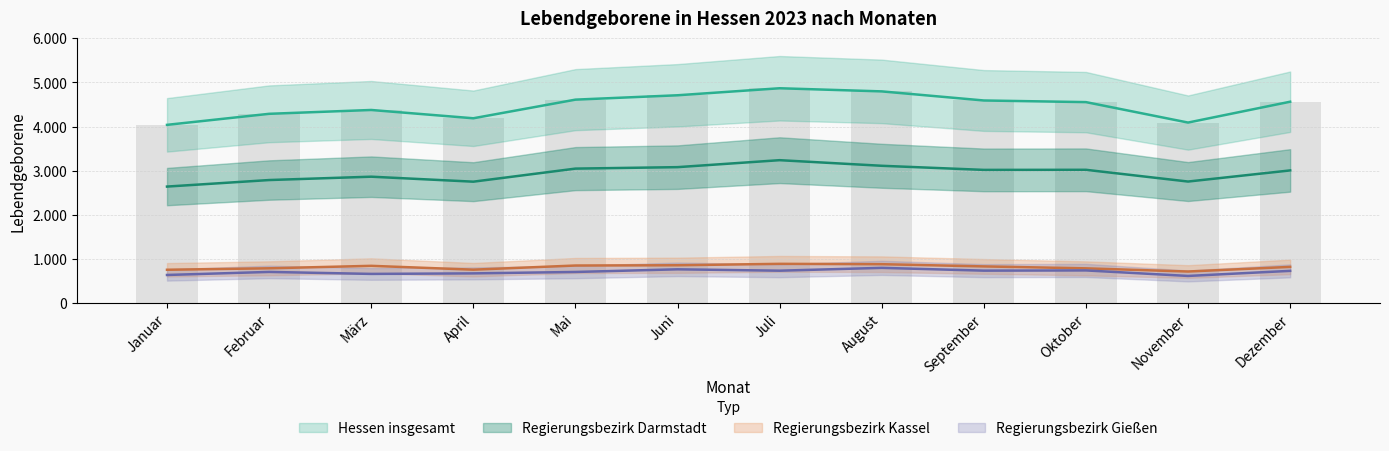

What is the label of the 4th bar from the left?

April